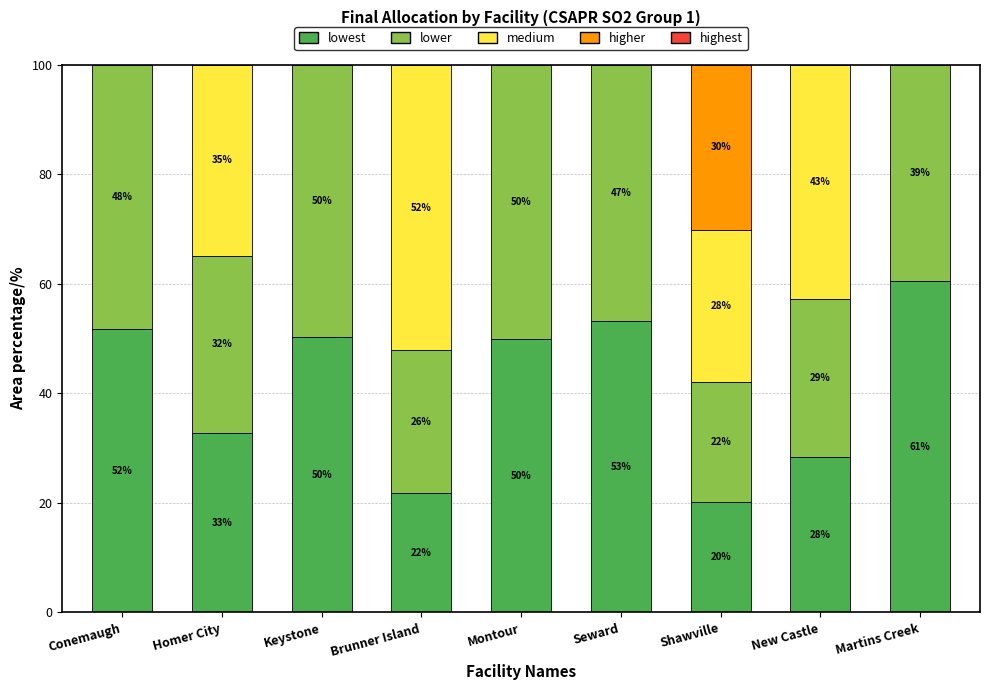

What is the total value across all series at Conemaugh?

100.0